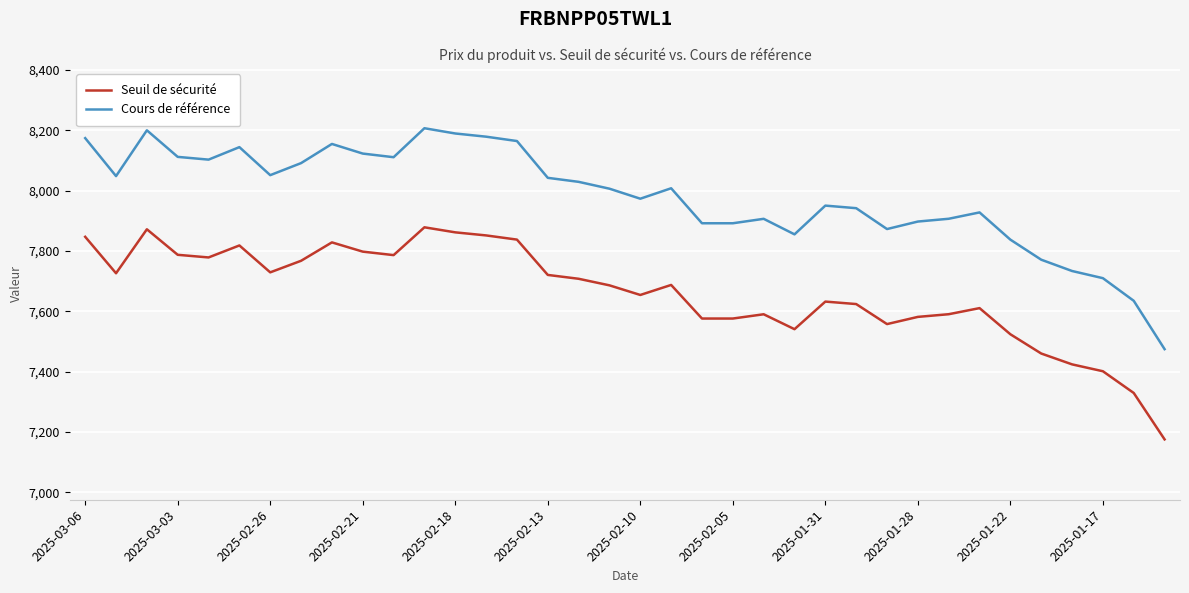

Rank the series by their average value, from highest to lowest.

Cours de référence, Seuil de sécurité